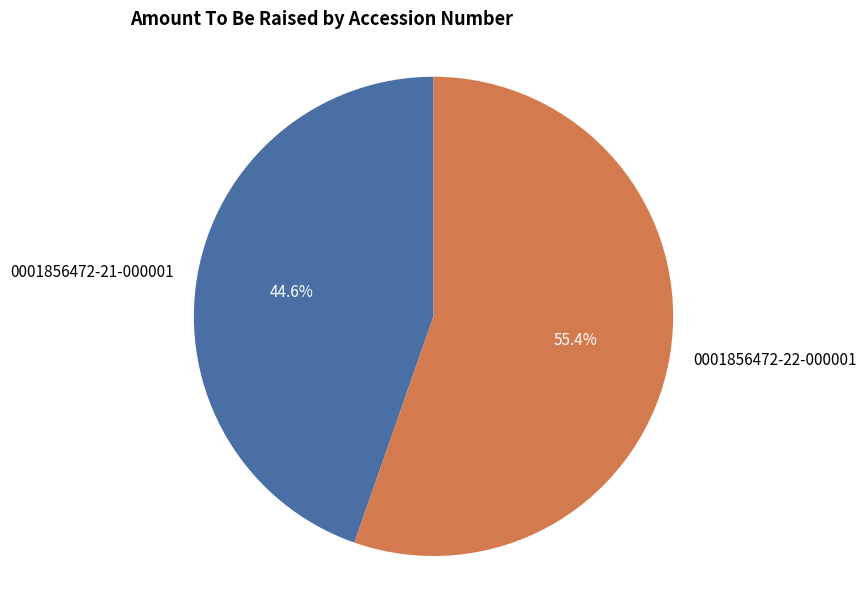

What is the majority slice?

0001856472-22-000001